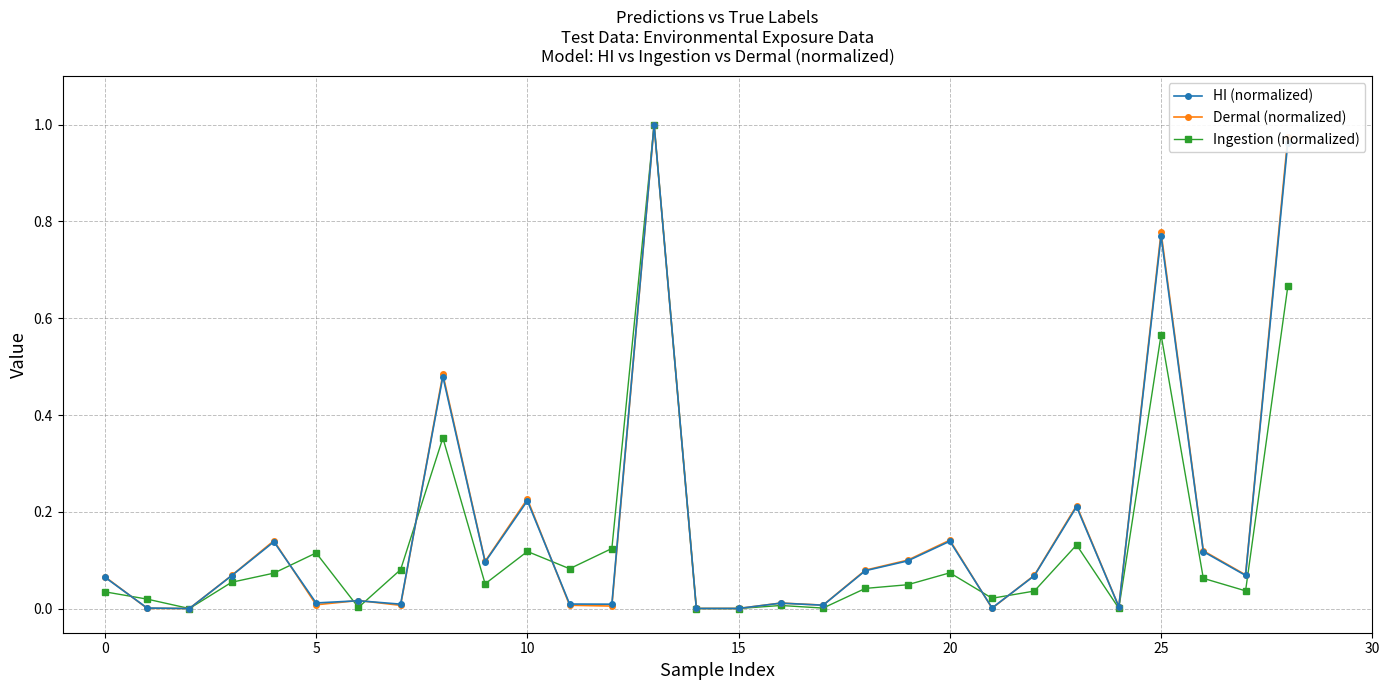

What is the sum of all Ingestion (normalized) values?

3.8